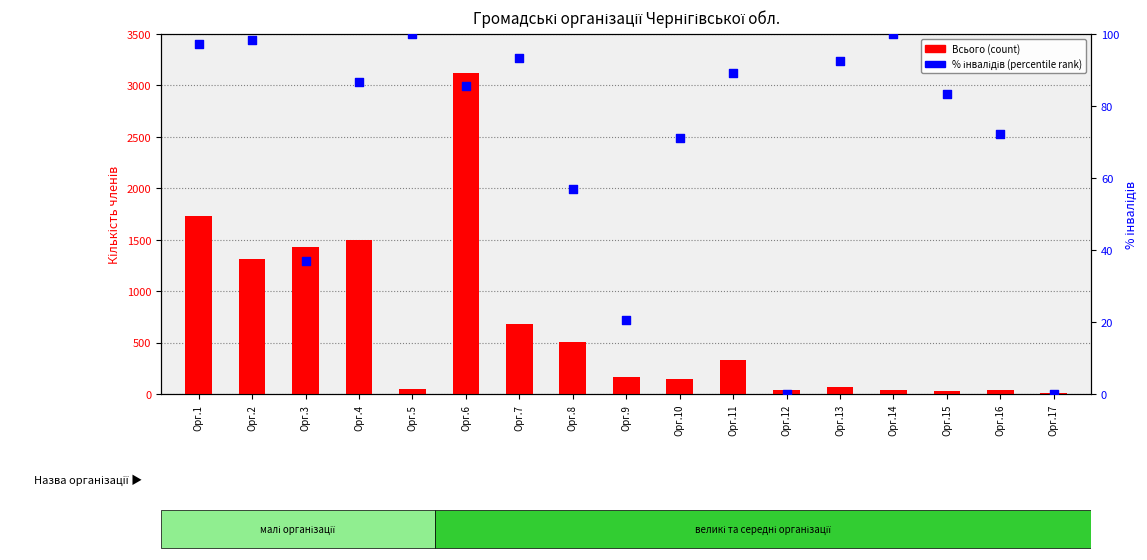

Is the value of % інвалідів від загальної кількості at Орг.14 greater than the value of Всього (загальна кількість членів) at Орг.8?

No